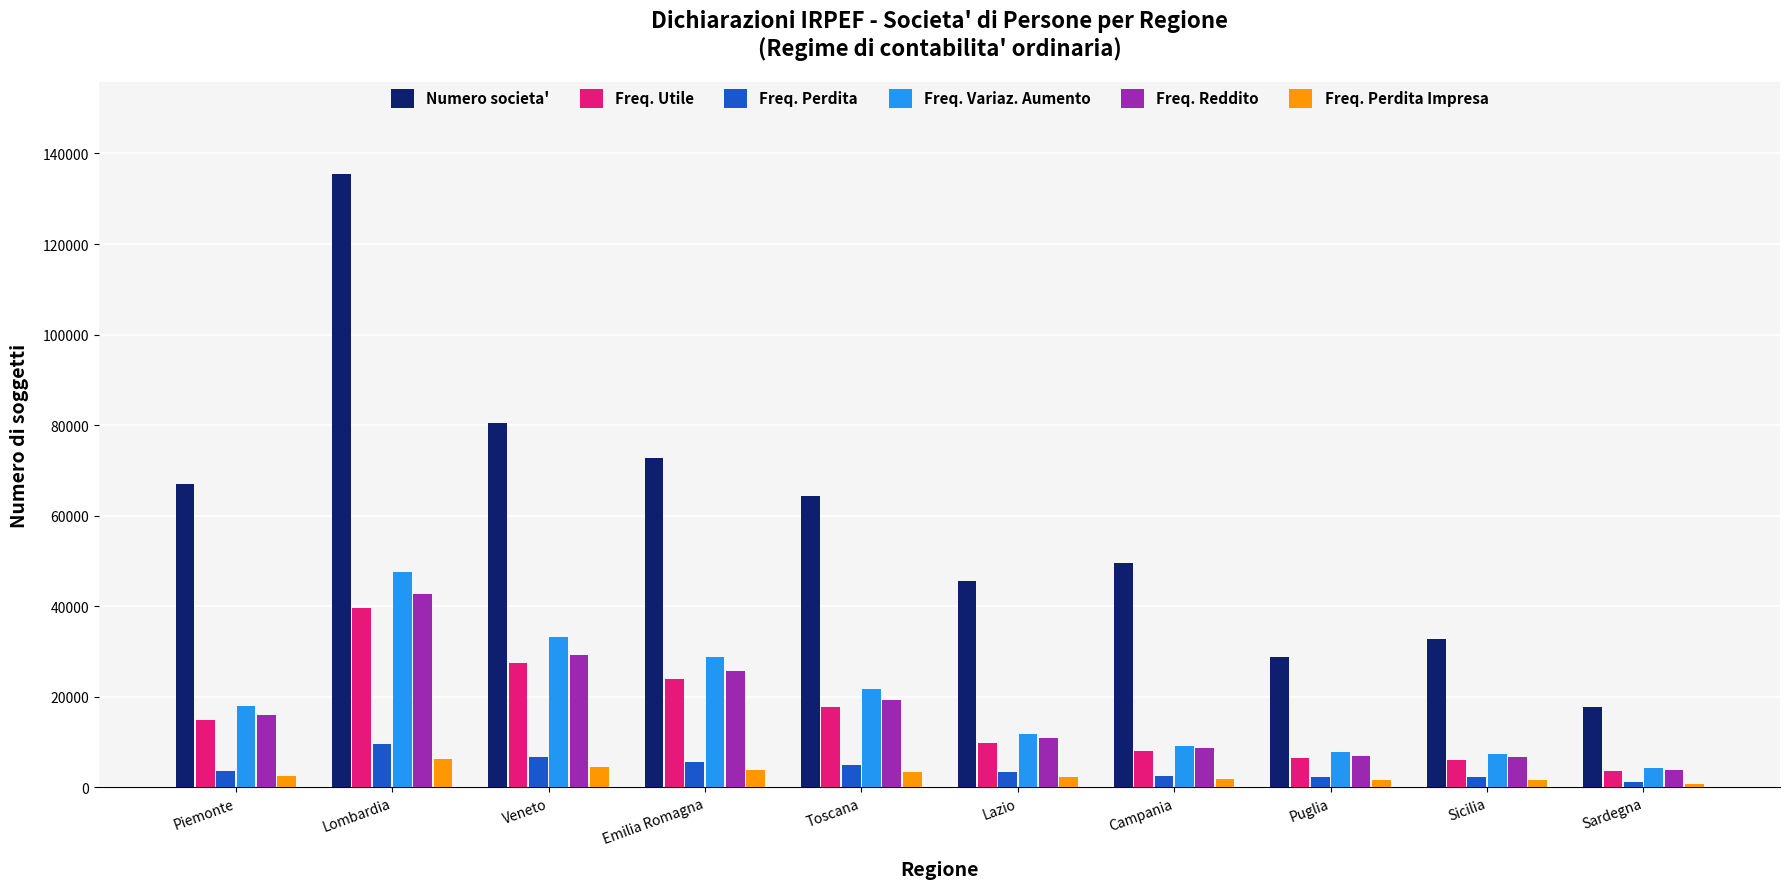

Does the chart contain stacked bars?

No